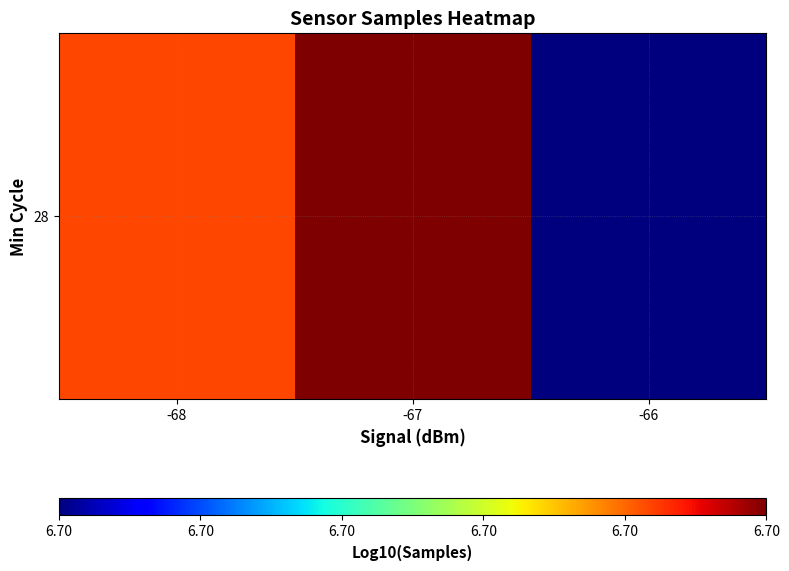

Reading left to right, extract all data points from this chart.

-68=6.7	-67=6.7	-66=6.7